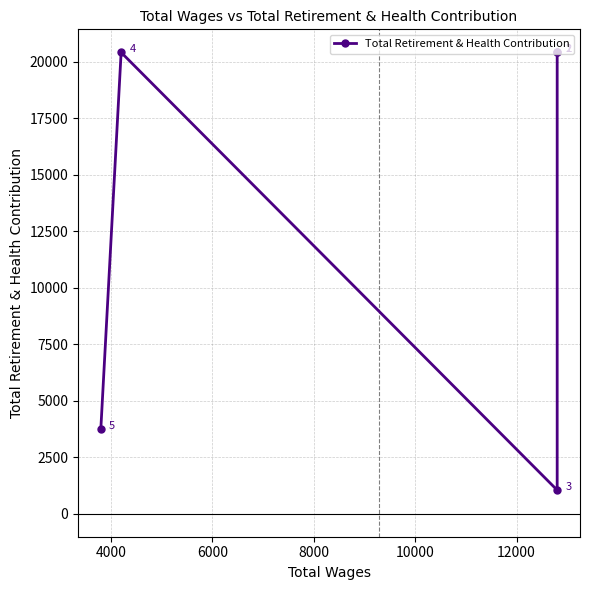

What is the difference between the maximum and minimum values?

19368